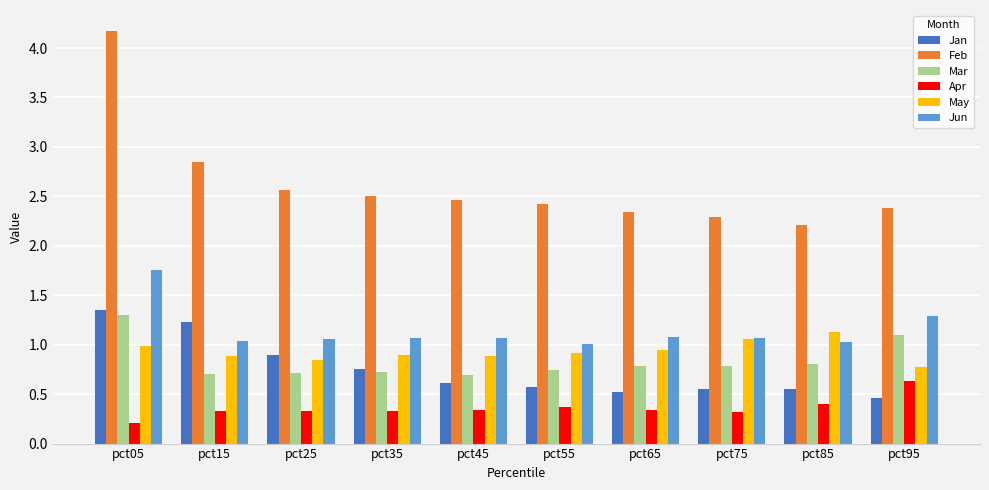

At which label is Apr closest to 0?

pct05